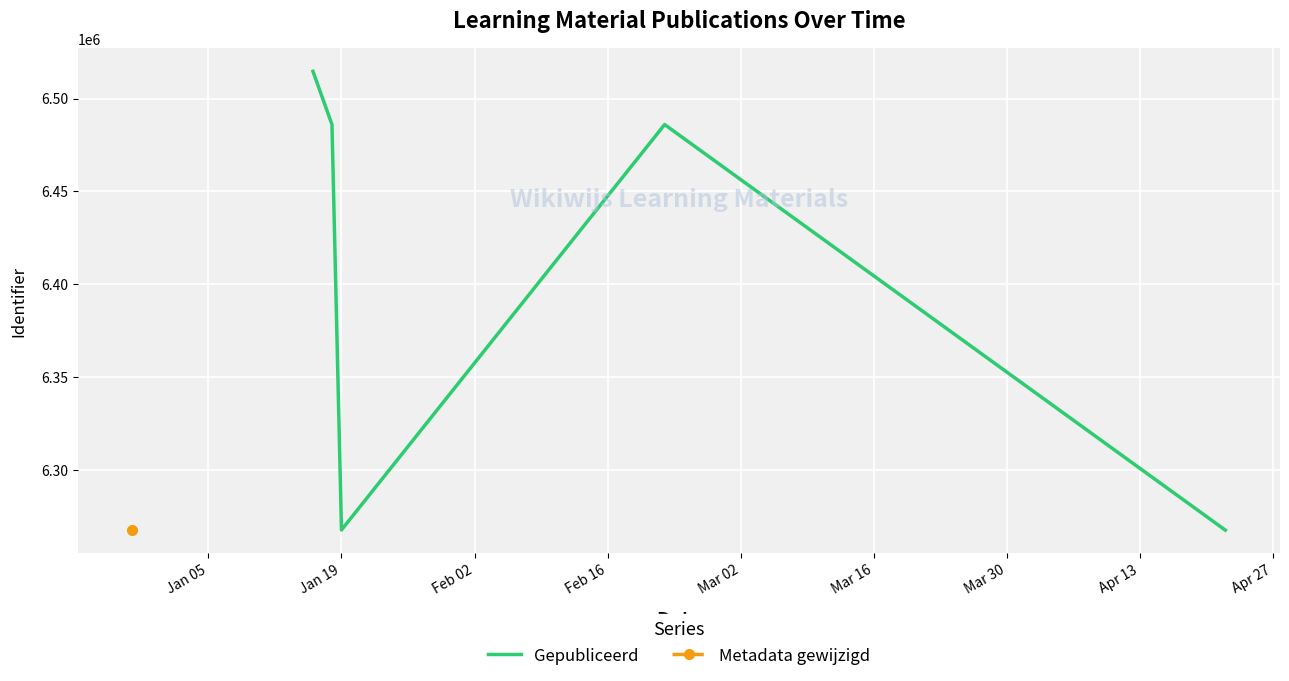

Is the value of Gepubliceerd at Mar 02 greater than the value of Metadata gewijzigd at Mar 16?

No